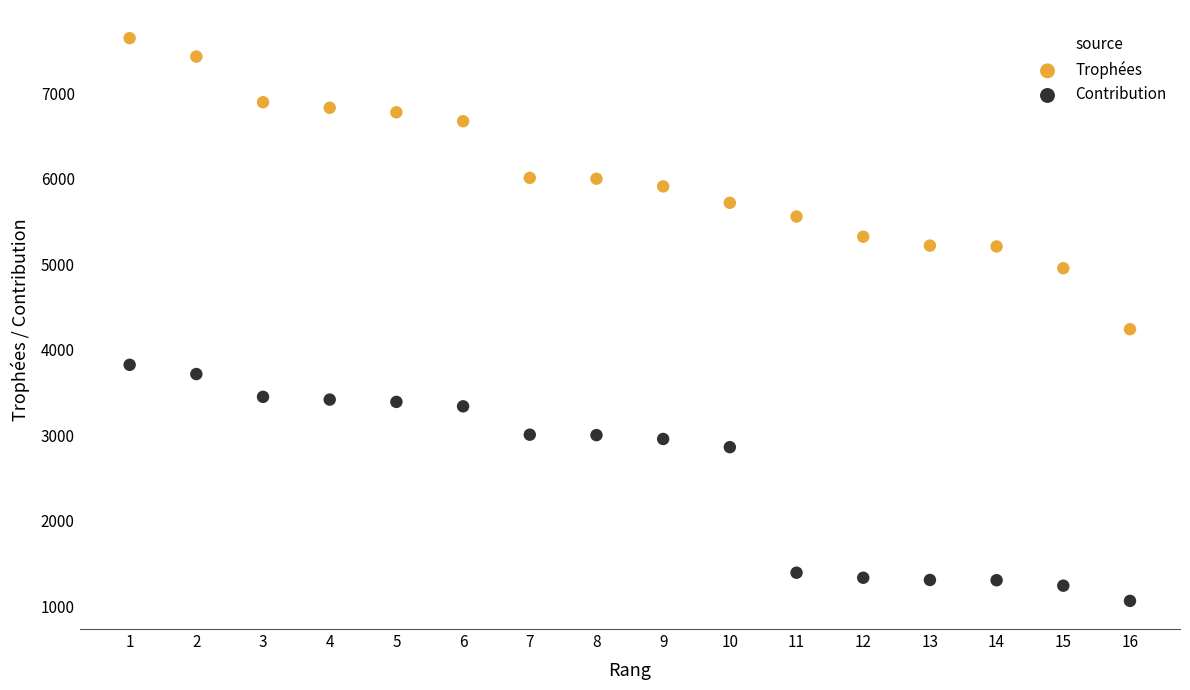

Which series reaches the minimum Y coordinate?

Contribution